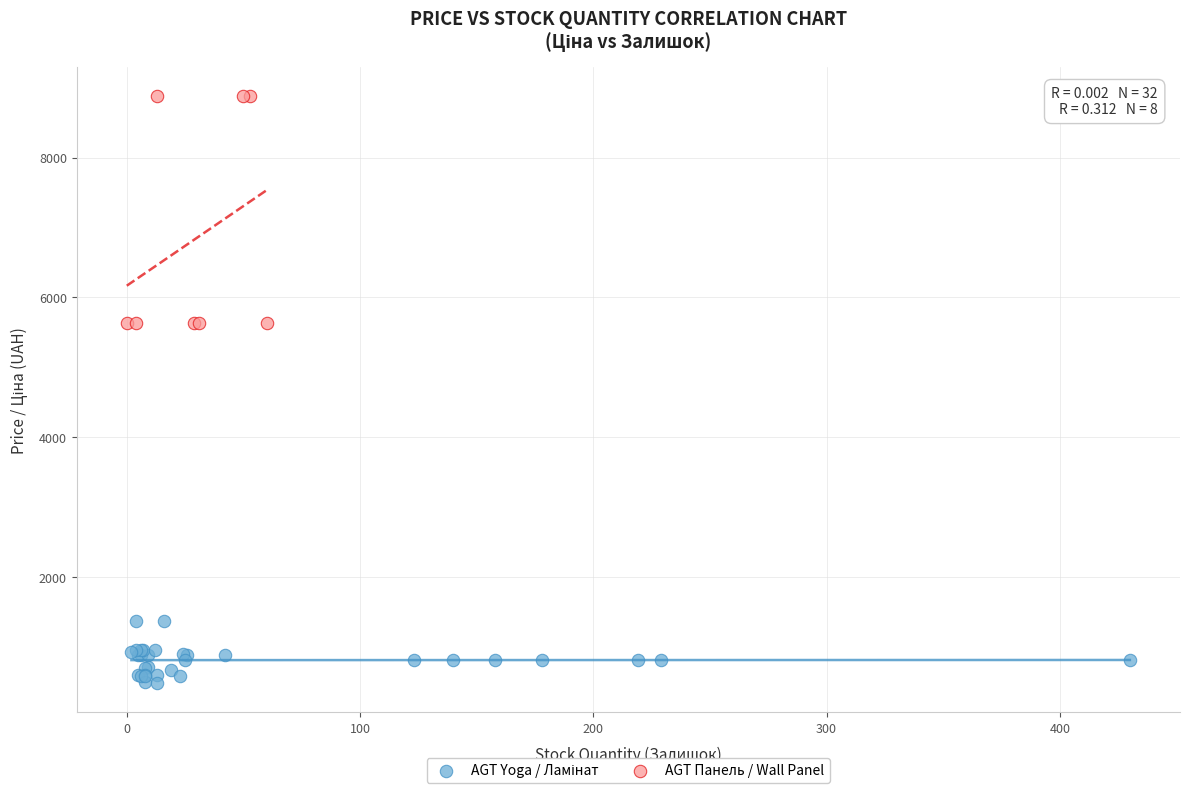

Which series has the largest Y range (max minus min)?

AGT Панель / Wall Panel